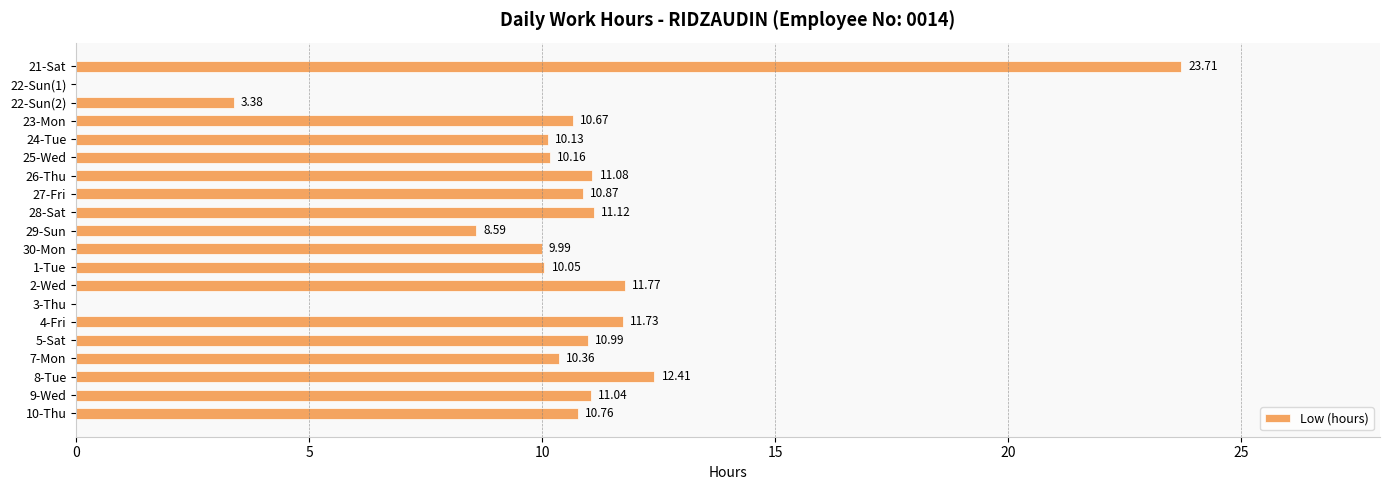

What is the sum of the values at 9-Wed and 3-Thu?

11.0